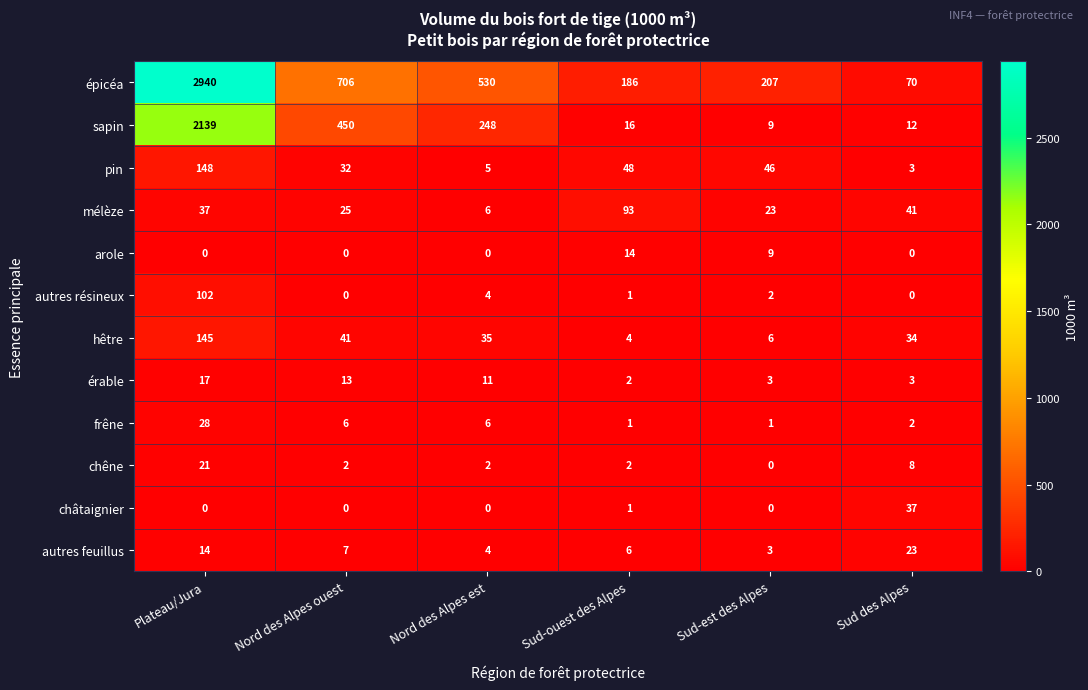

Count the number of data series in this chart.

12